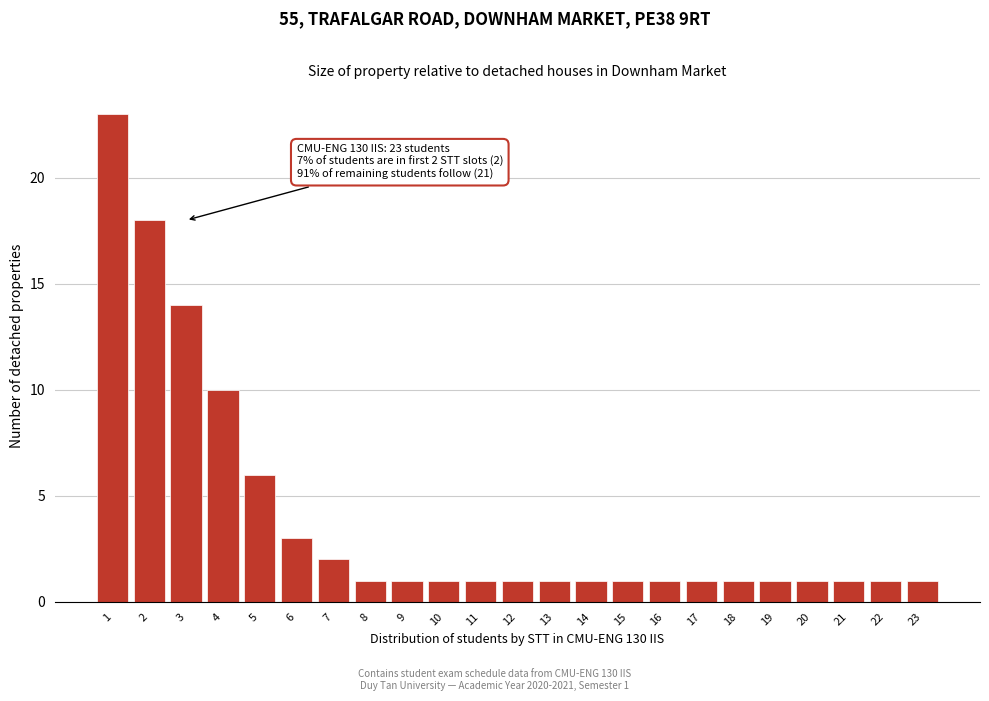

Reading left to right, extract all data points from this chart.

1=23	2=18	3=14	4=10	5=6	6=3	7=2	8=1	9=1	10=1	11=1	12=1	13=1	14=1	15=1	16=1	17=1	18=1	19=1	20=1	21=1	22=1	23=1